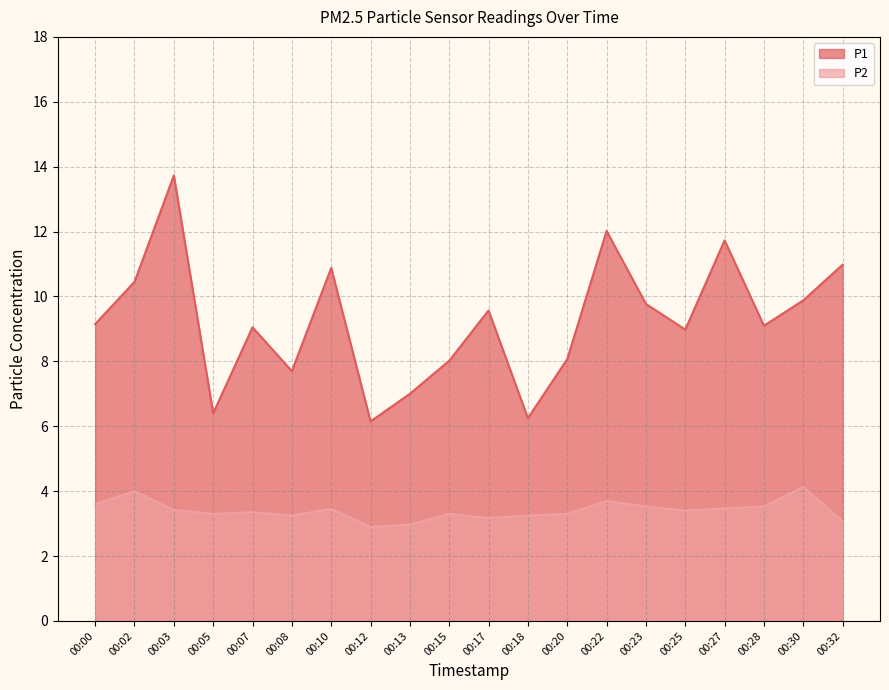

Between 00:05 and 00:17, which series saw the biggest shift?

P1